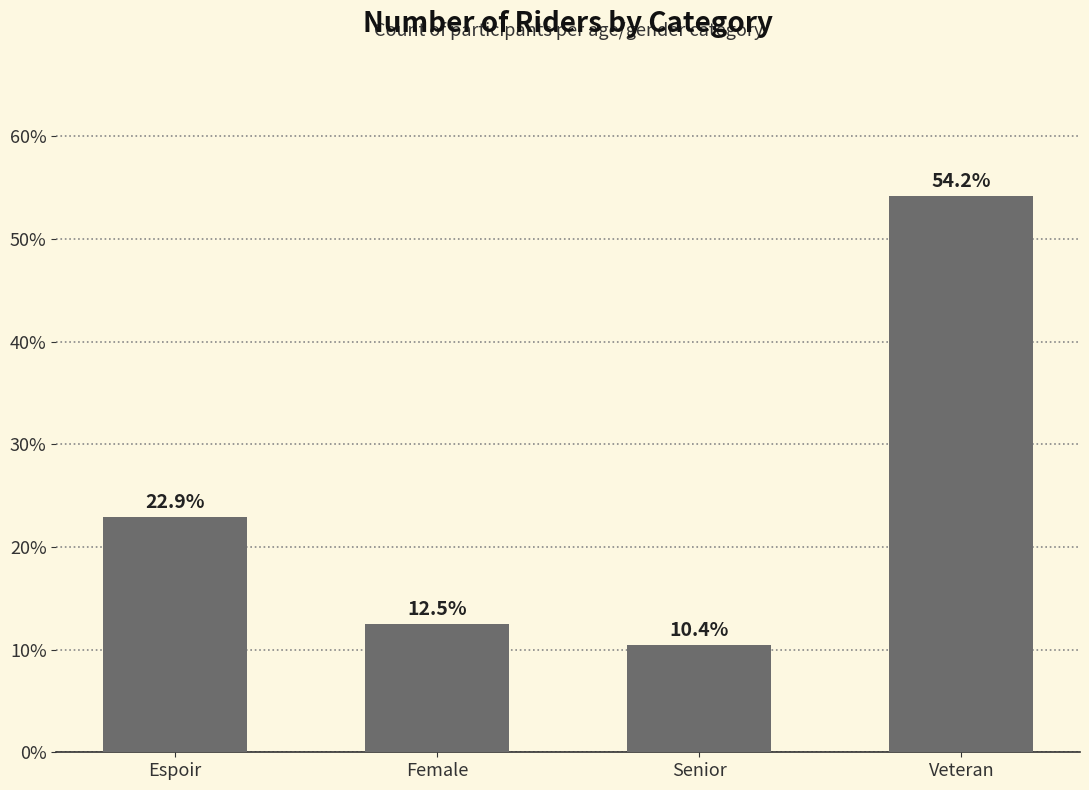

Is it true that the value at Female is 12.5?

True